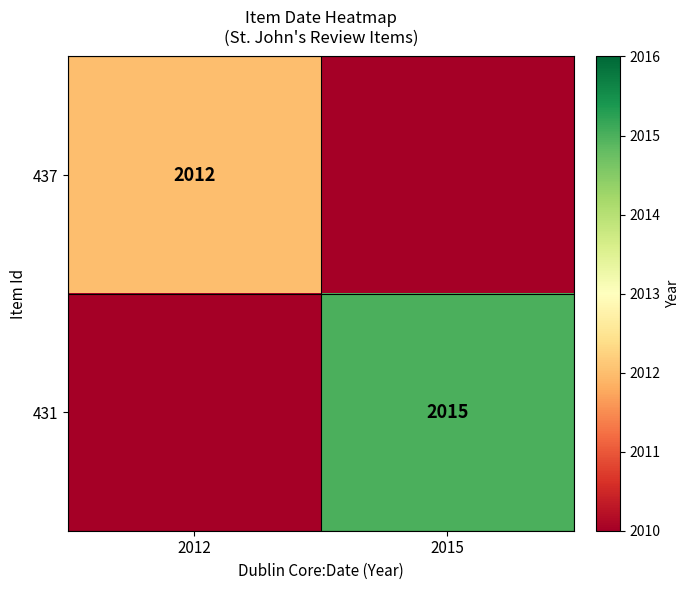

True or false: 431 has a value of 2015 at 2015.

True